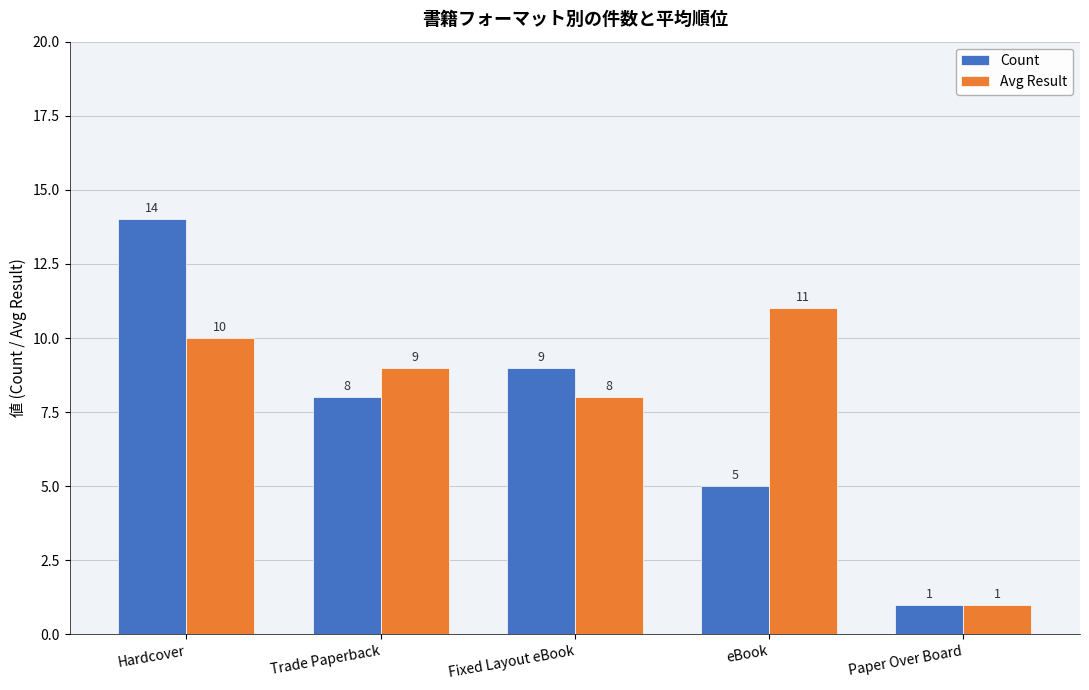

List the series in order of their peak value, highest first.

Count, Avg Result